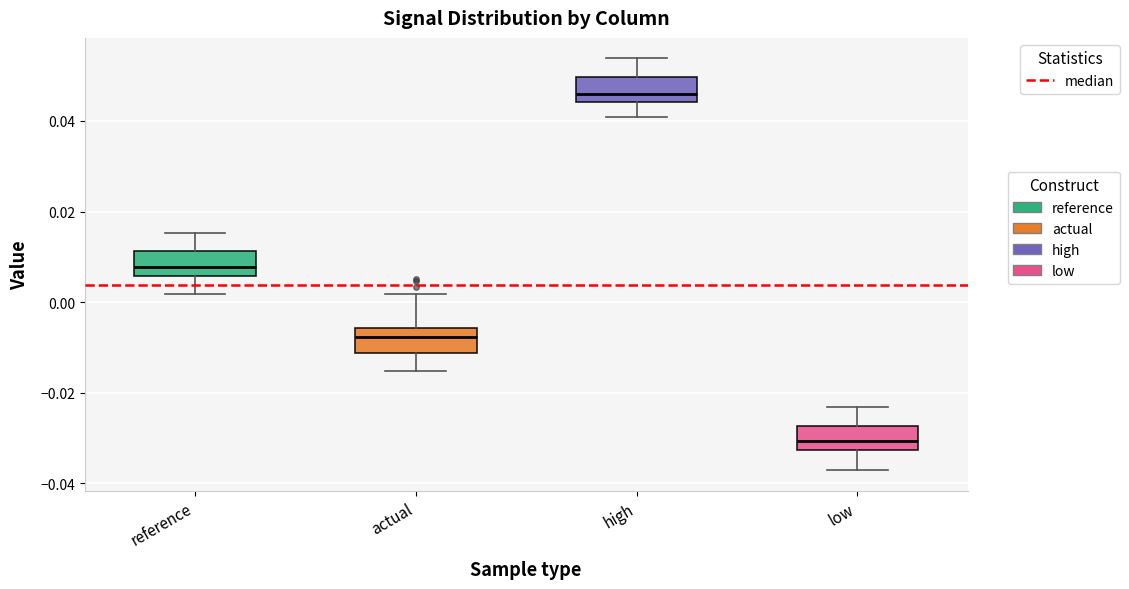

Which box has the highest median line?

high